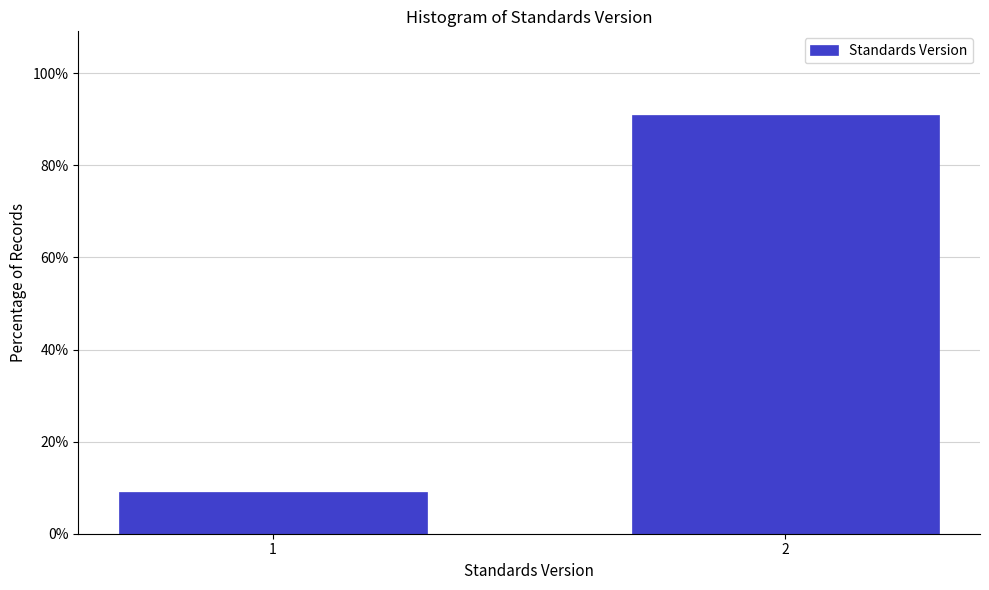

Reading left to right, what are all the values shown in this chart?

9.1	90.9